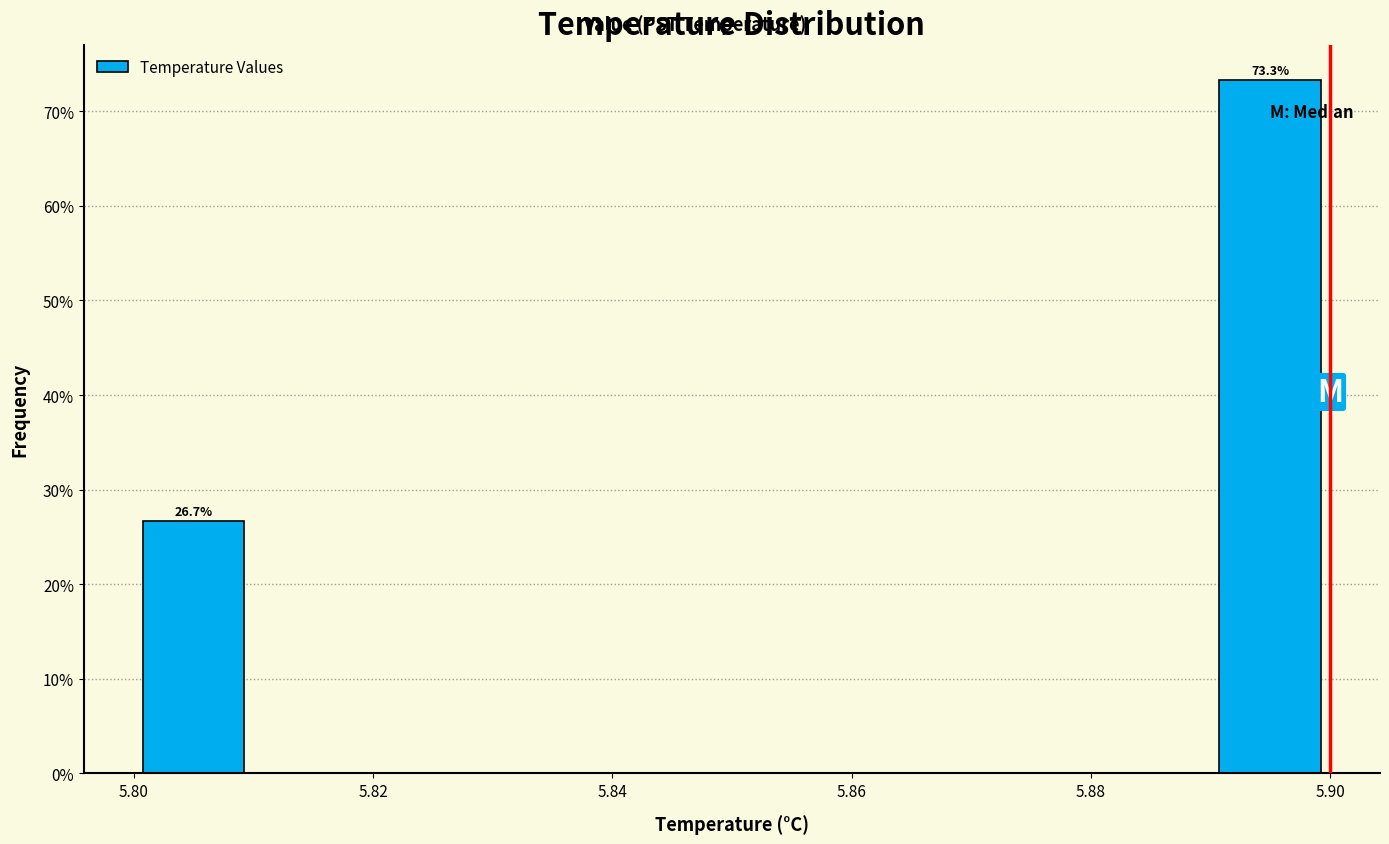

Over which range of the x-axis is the bar tallest?

5.89 to 5.90